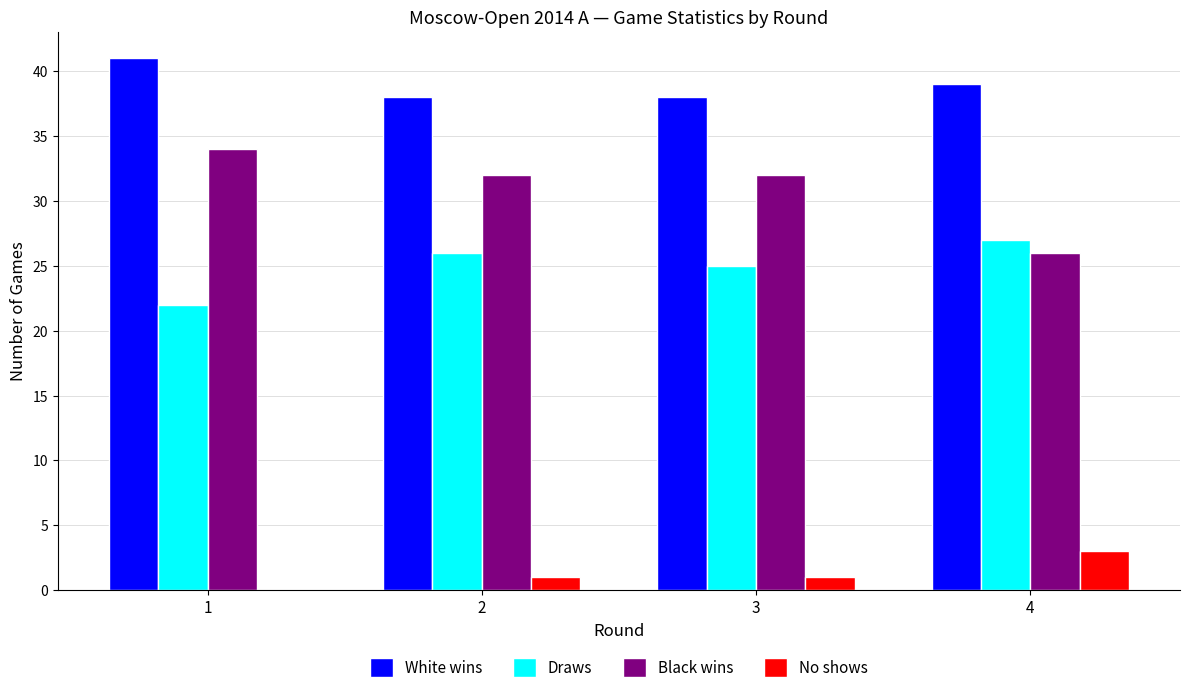

Count the Draws values in the range 25 to 27.

3